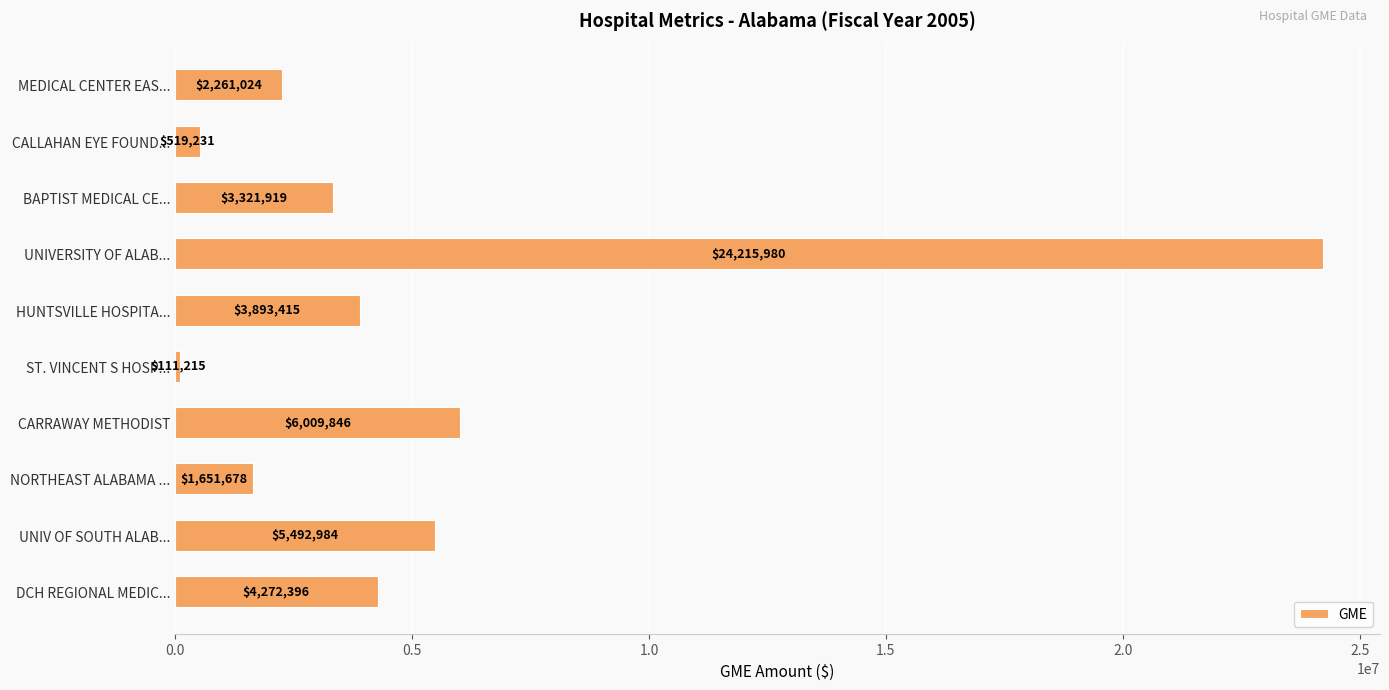

How many values are below 3893415?

5